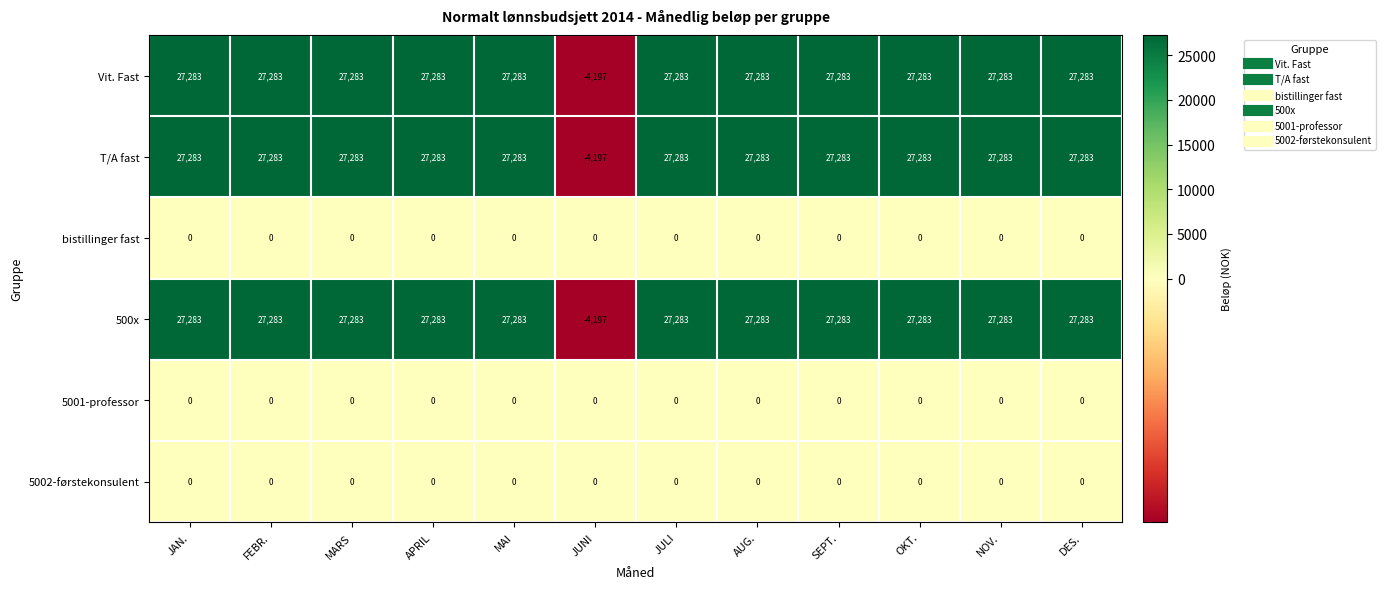

What is the minimum value shown in the chart?

-4197